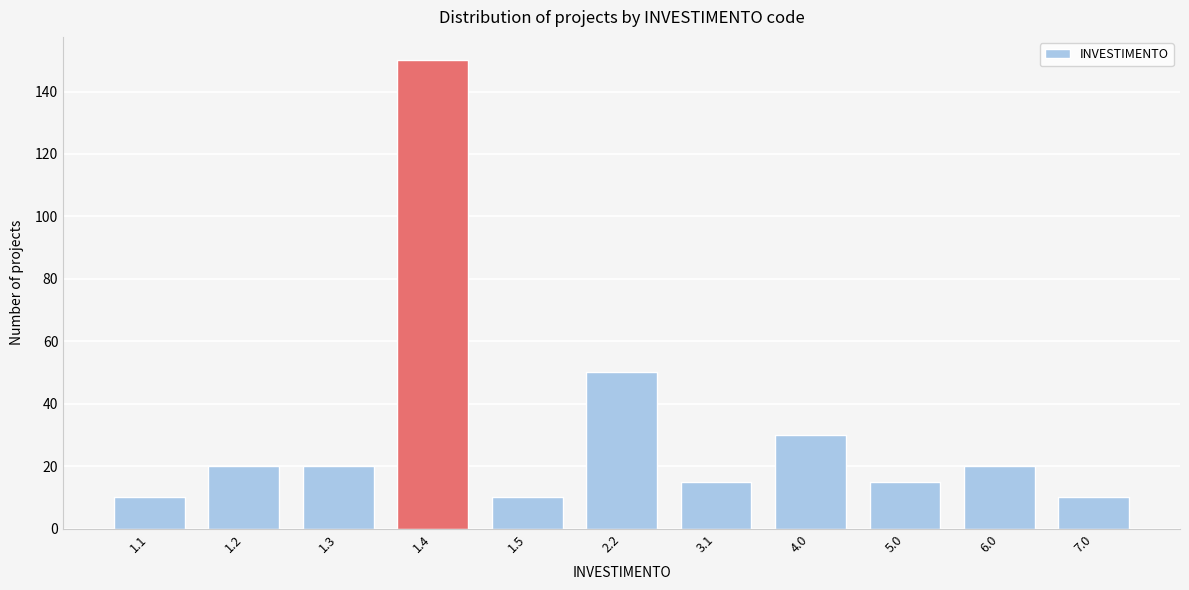

Reading left to right, extract all data points from this chart.

10	20	20	150	10	50	15	30	15	20	10